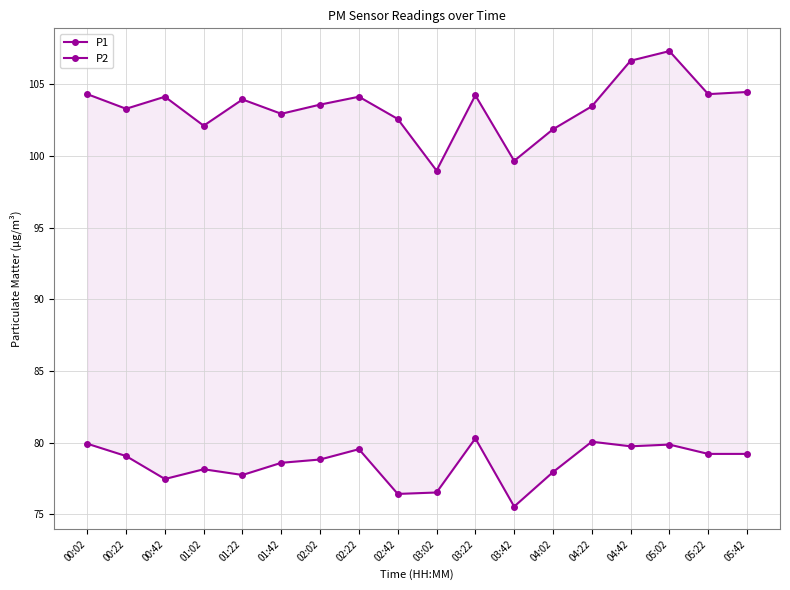

True or false: P1 has more than 0 interior local peaks.

True